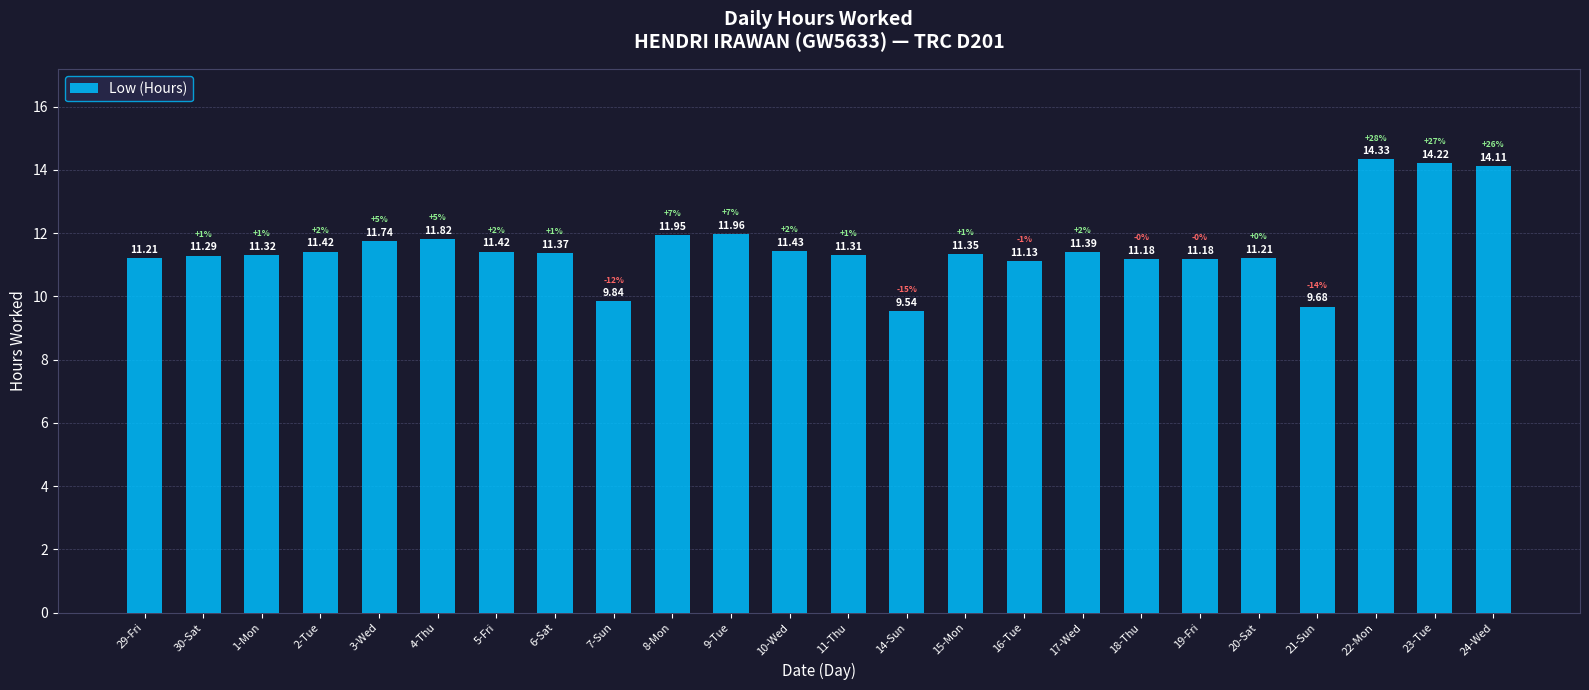

What is the sum of all values?

277.4